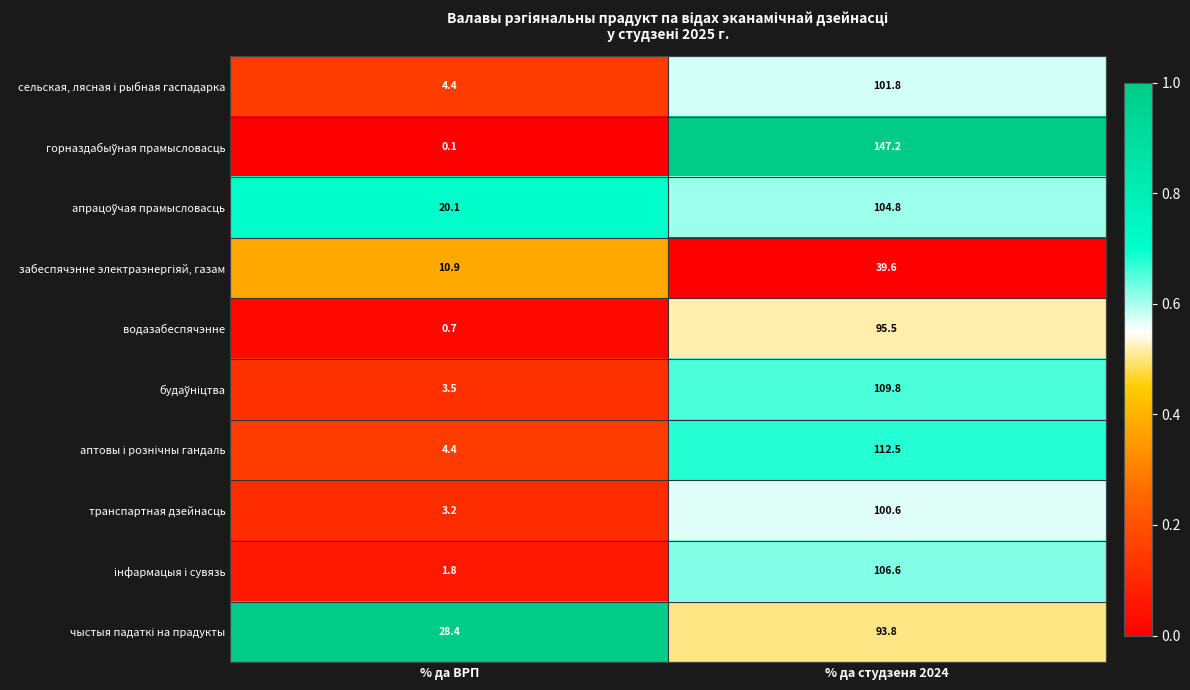

True or false: водазабеспячэнне has a value of 1.2 at % да ВРП.

False